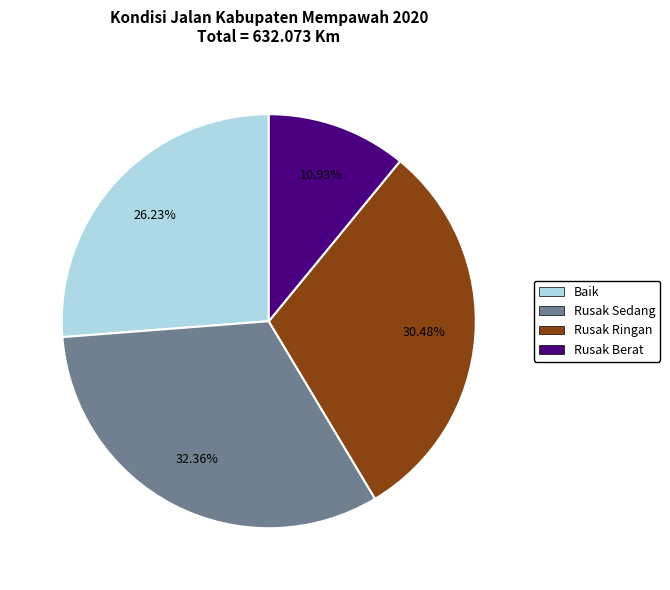

To the nearest percent, what percentage of the pie is Rusak Sedang?

32%